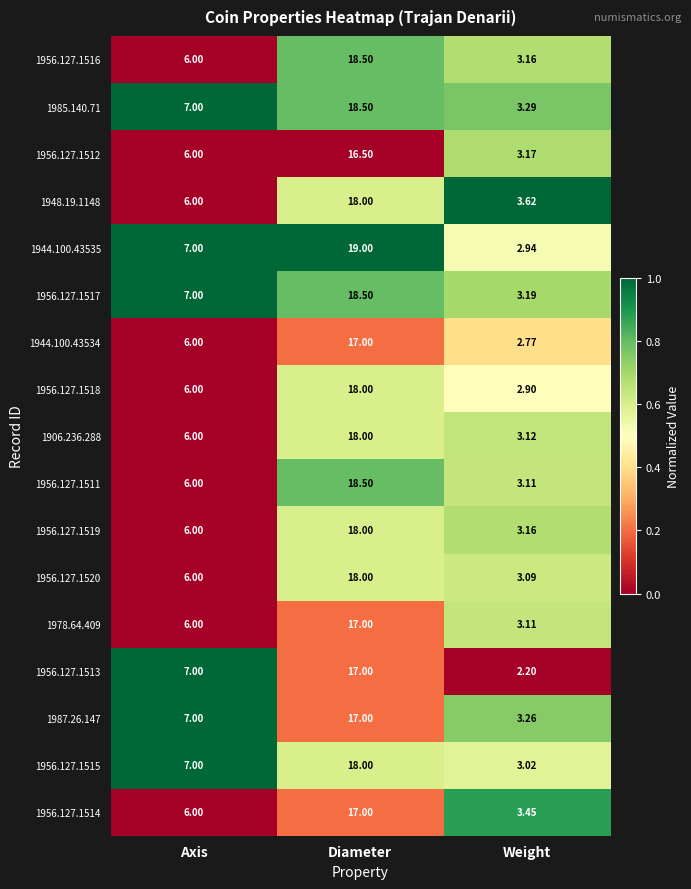

Rank the categories by 1987.26.147 value from lowest to highest.

Weight, Axis, Diameter